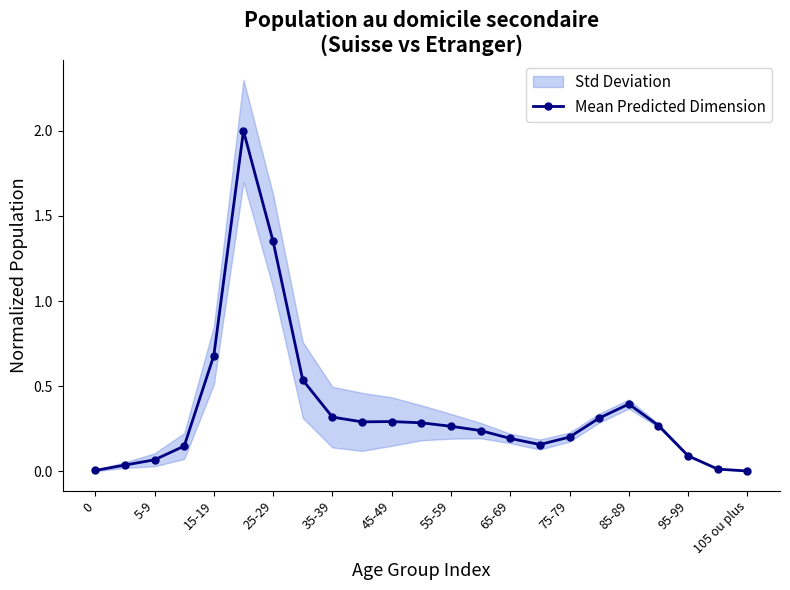

What is the highest value of the Mean Predicted Dimension series?

2.0